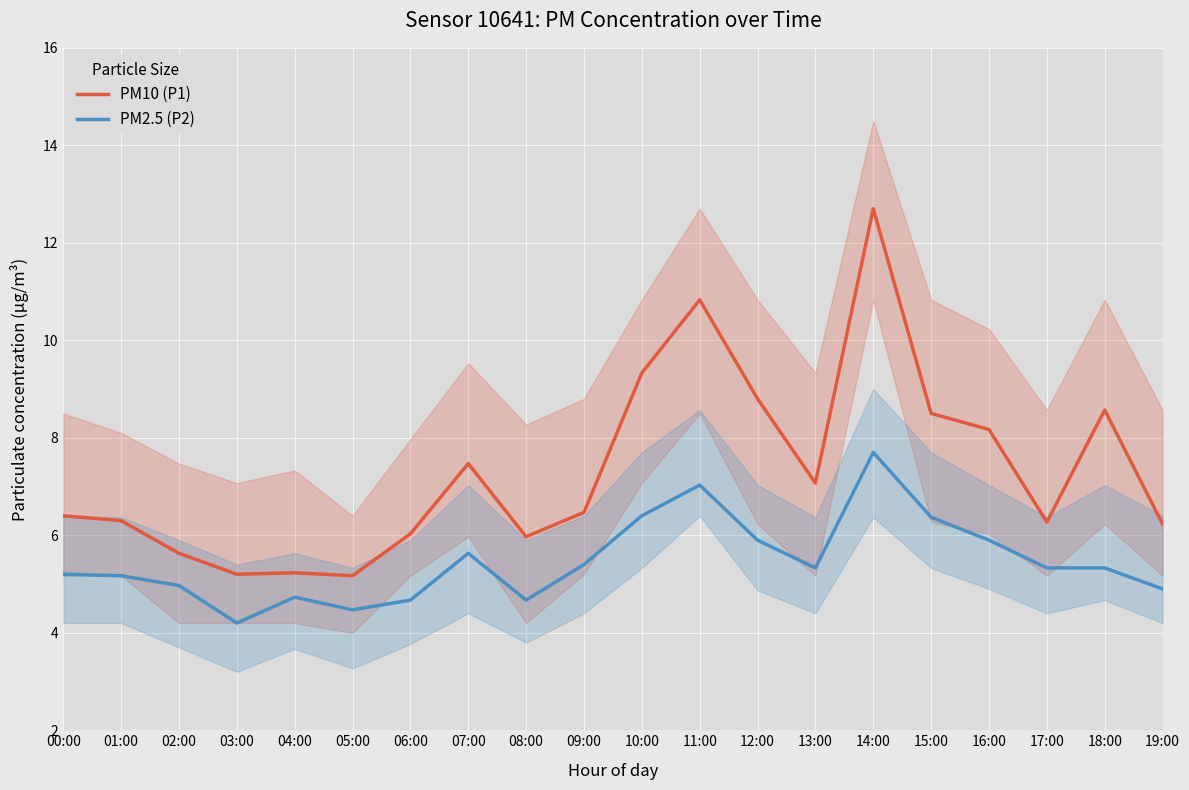

What is the difference between the PM2.5 (P2) values at 09:00 and 07:00?

0.2